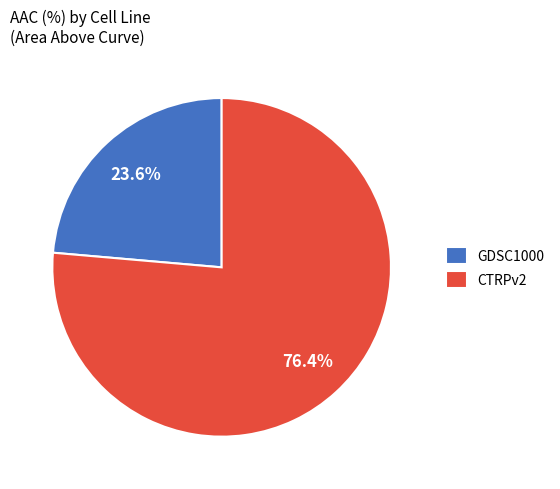

Is CTRPv2 the majority of the pie?

Yes